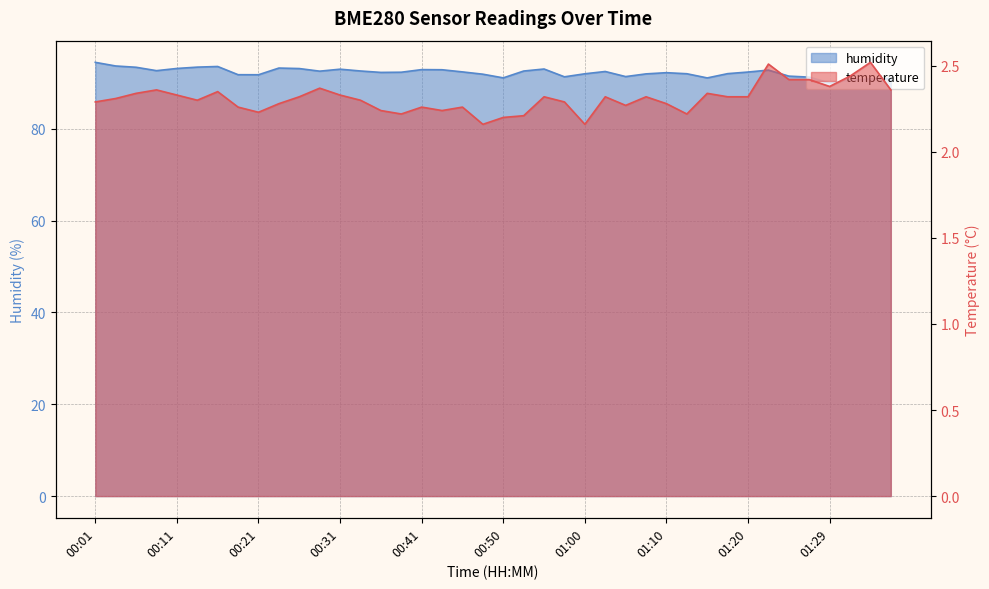

In temperature, how many points are higher than both neighbors (excluding endpoints)?

11